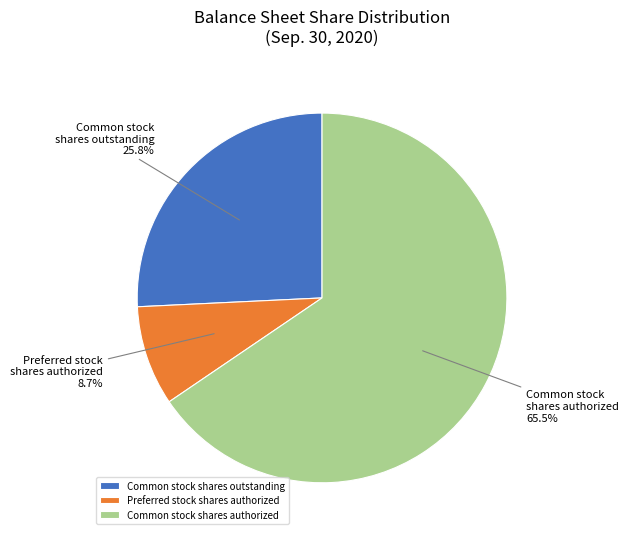

Count the number of slices in the pie.

3